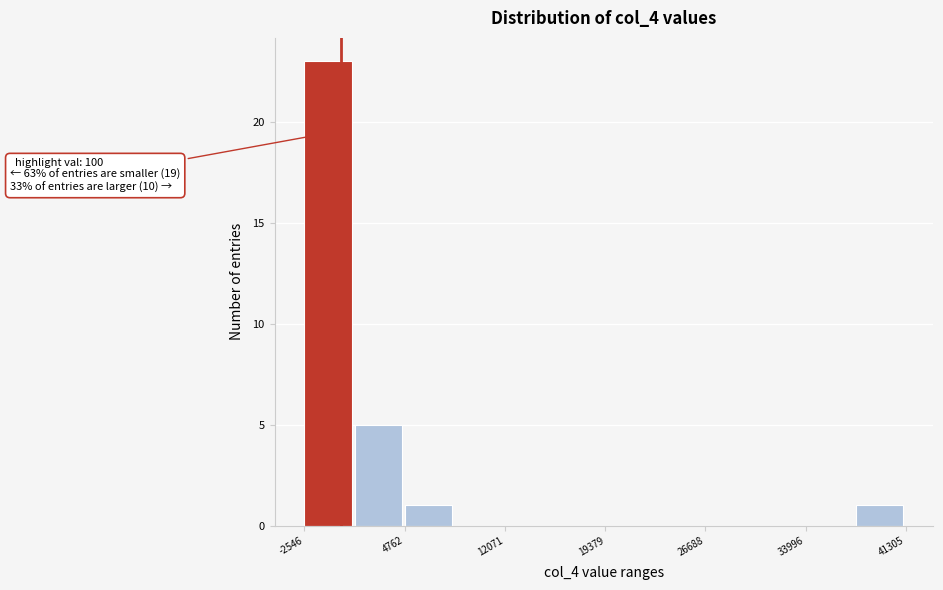

Read against the x-axis, roughly where is the centre of the tallest bar?

-1000